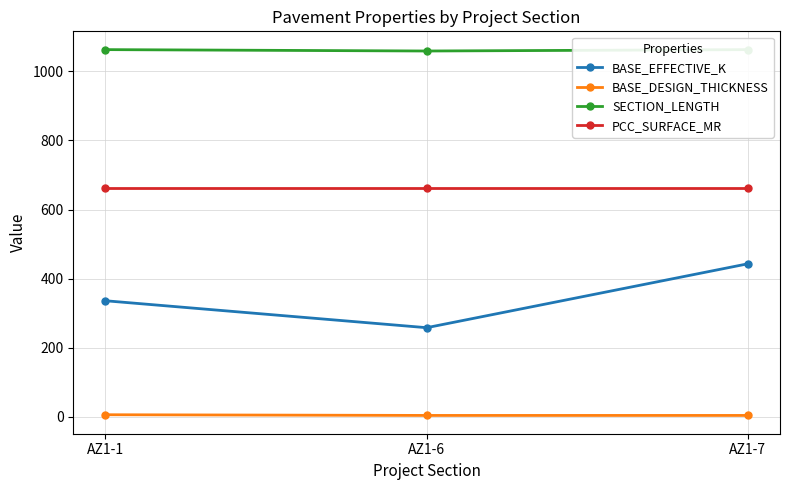

What is the value of the SECTION_LENGTH point at the 3rd from the left?

1063